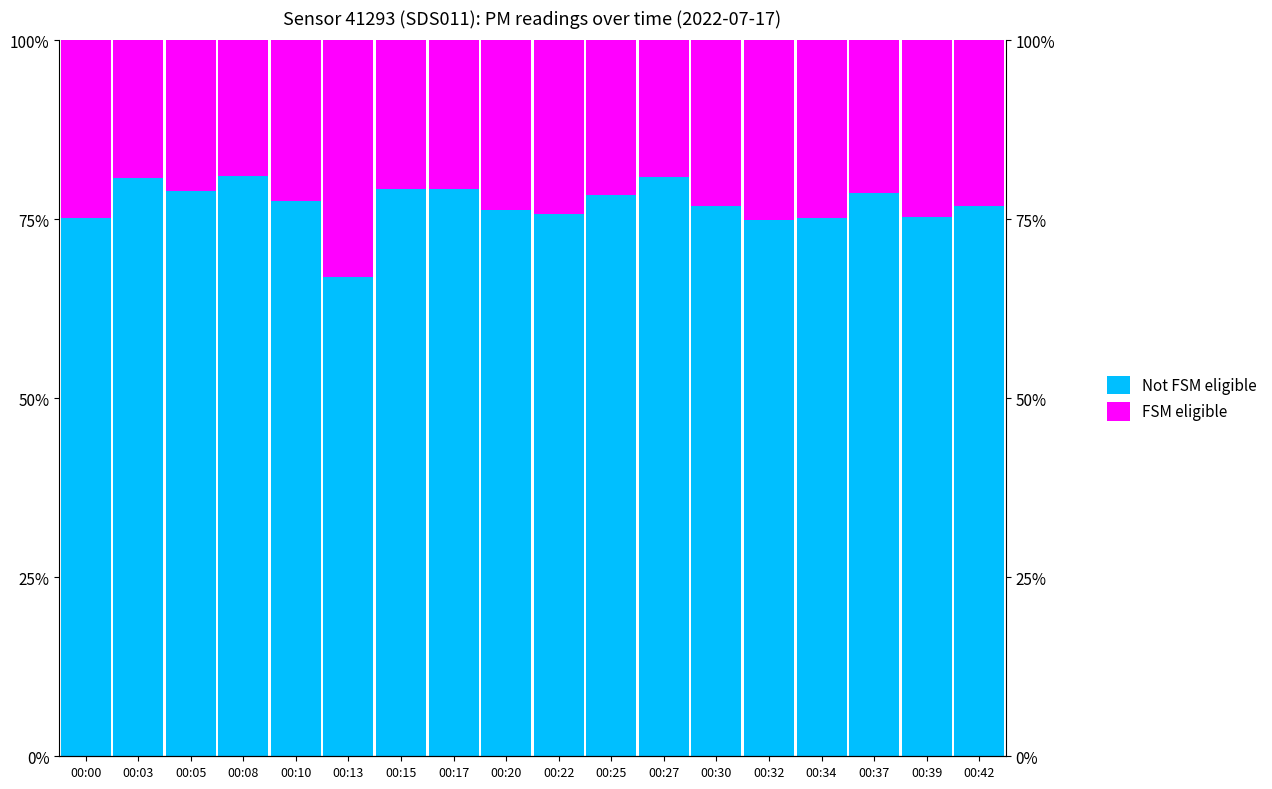

Which category has the highest value in the Not FSM eligible series?

00:08